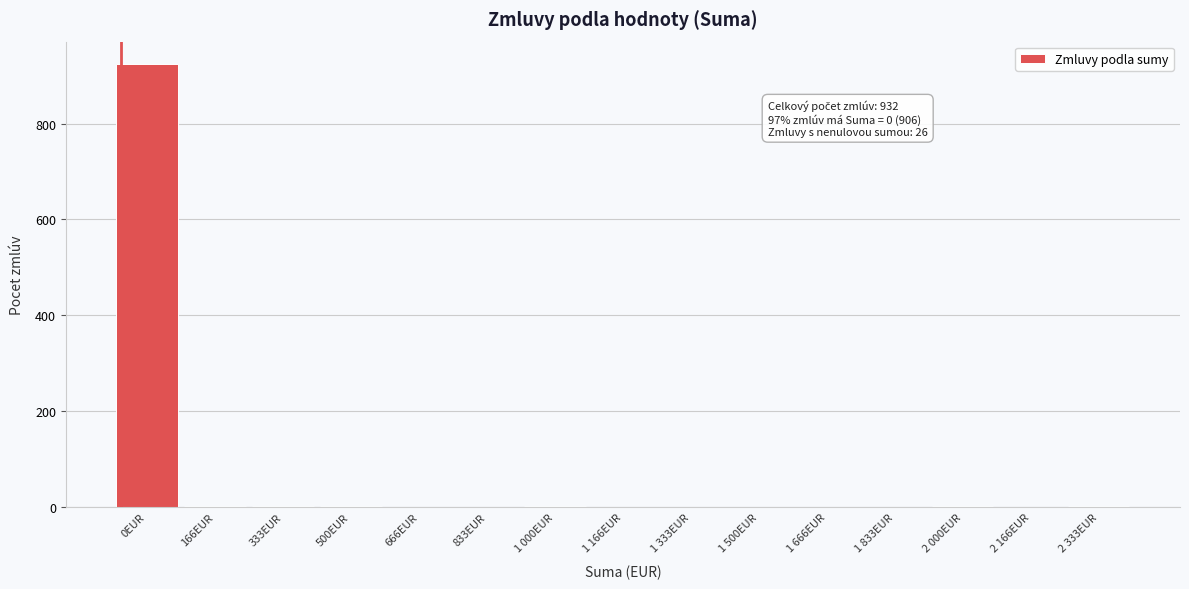

Which category has the highest value across all series?

0EUR